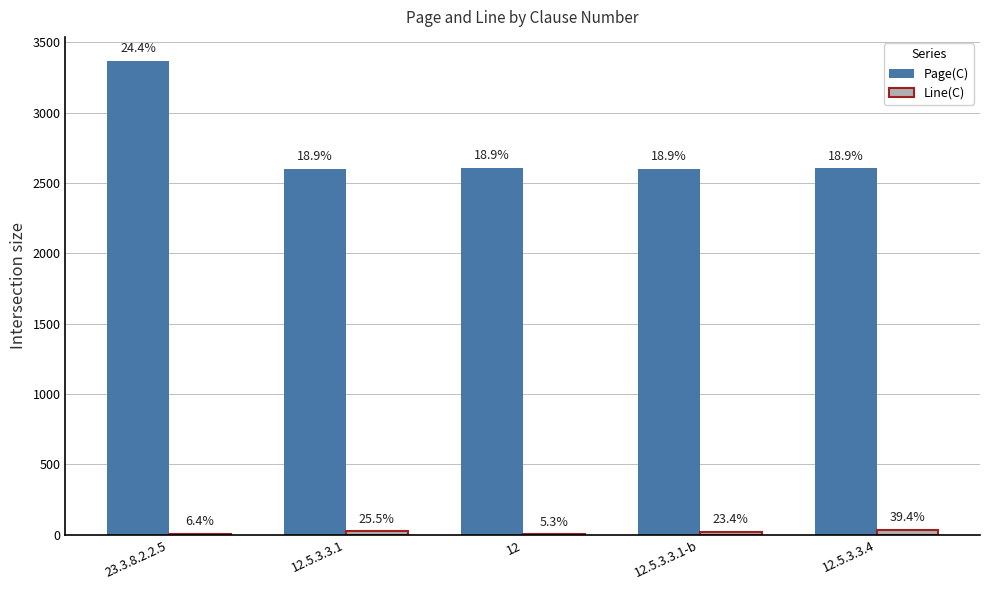

Are the bars horizontal?

No